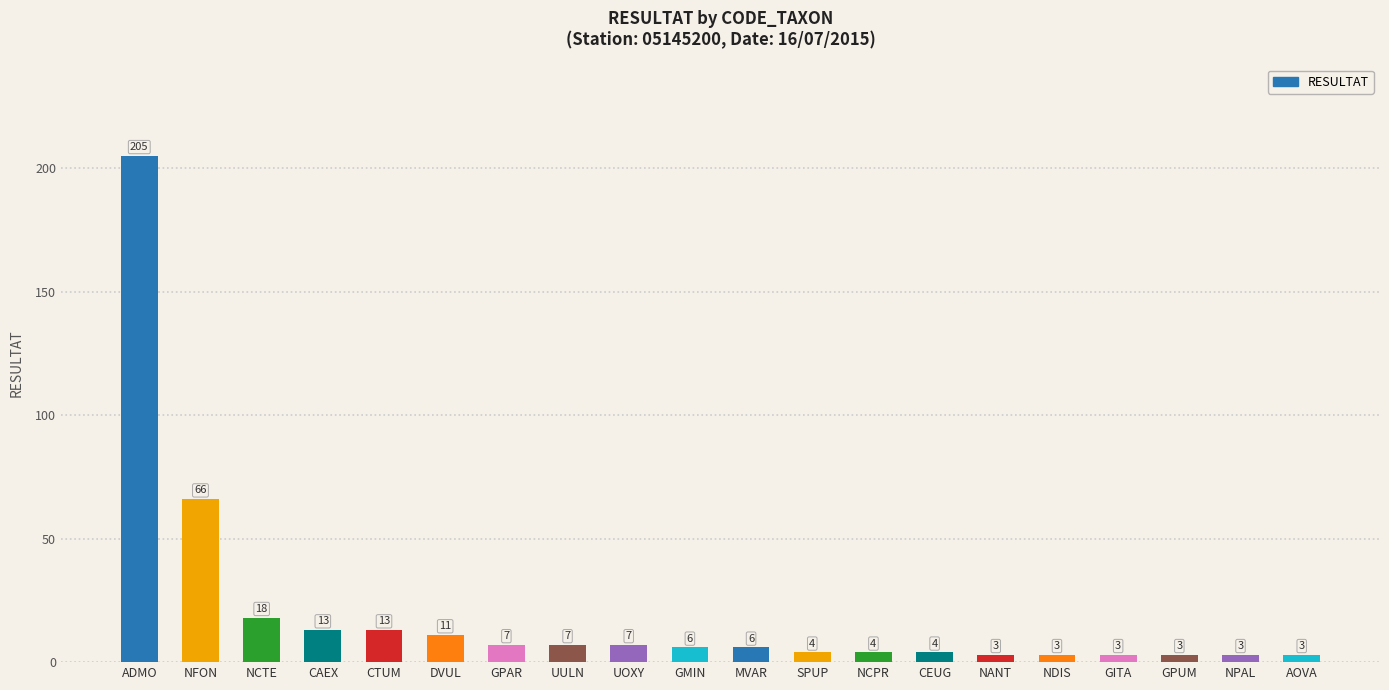

What is the label of the 18th bar from the right?

NCTE